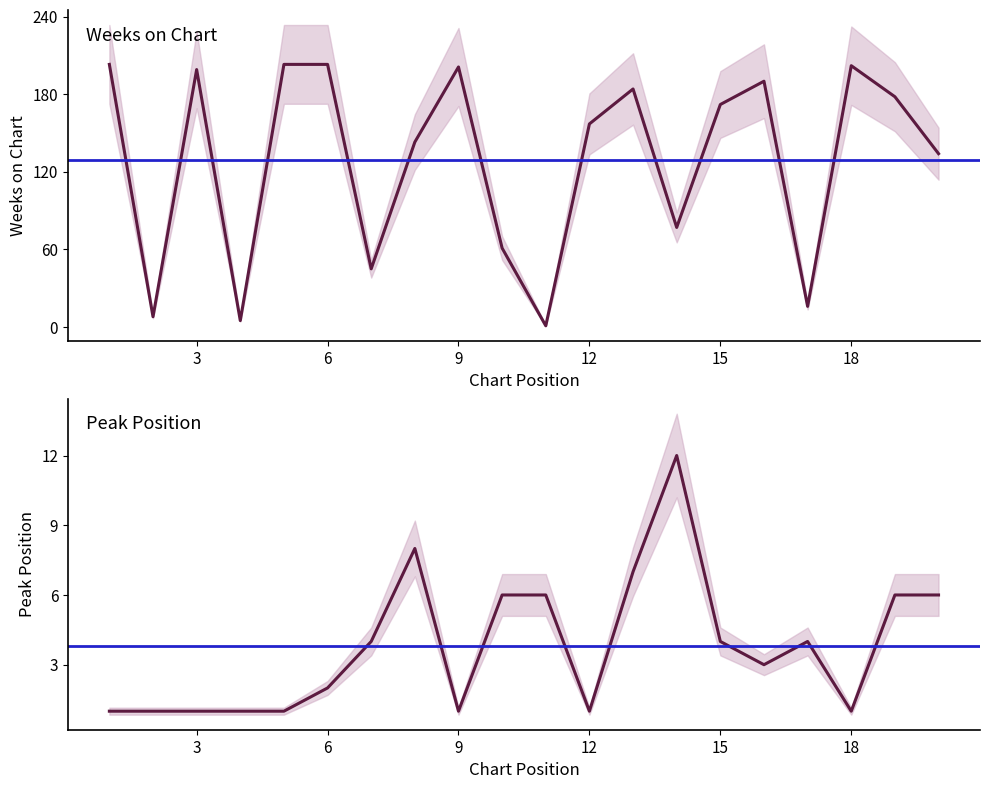

What is the difference between the maximum and minimum values in the Peak Position series?

11